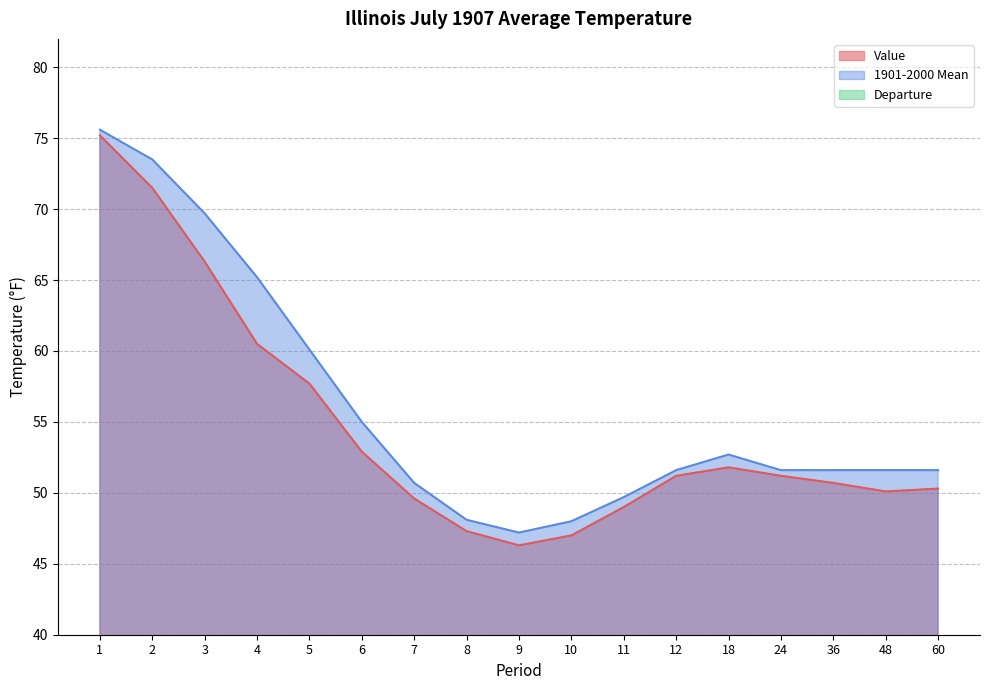

What is the difference between the 1901-2000 Mean values at 48 and 2?

21.9